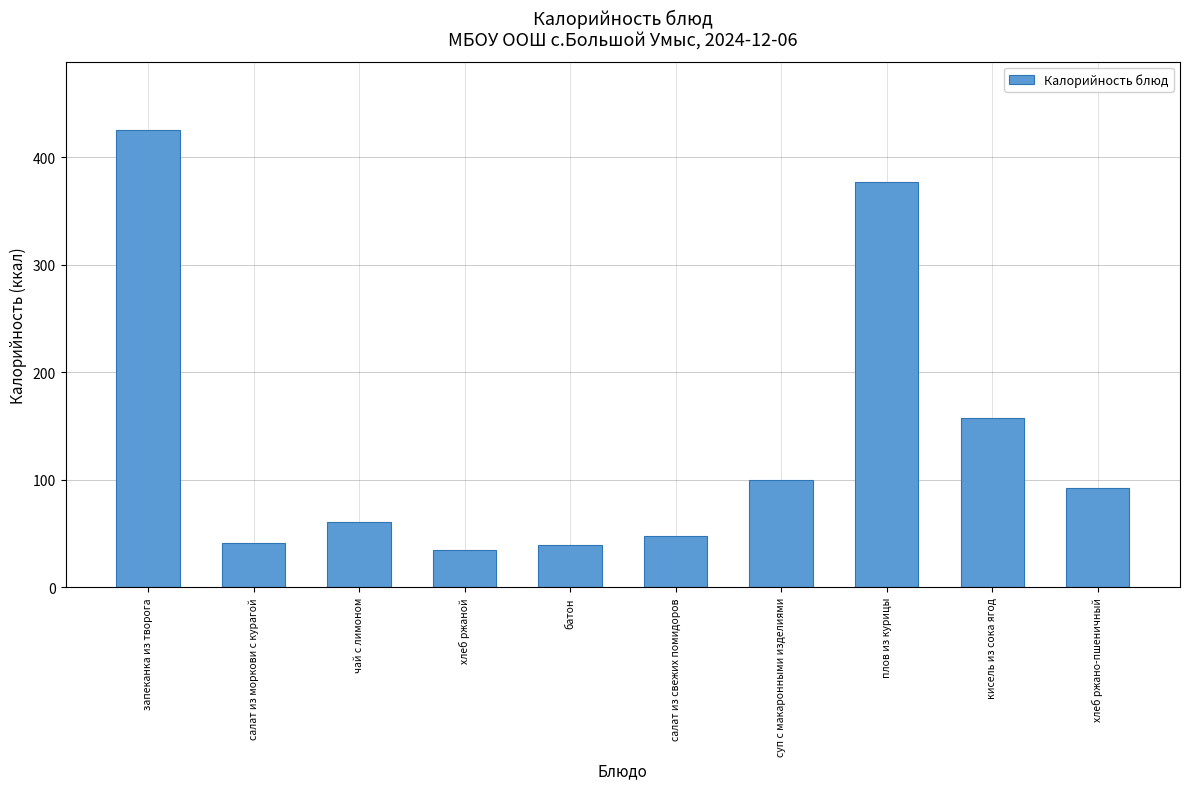

What is the approximate value at батон?

39.3